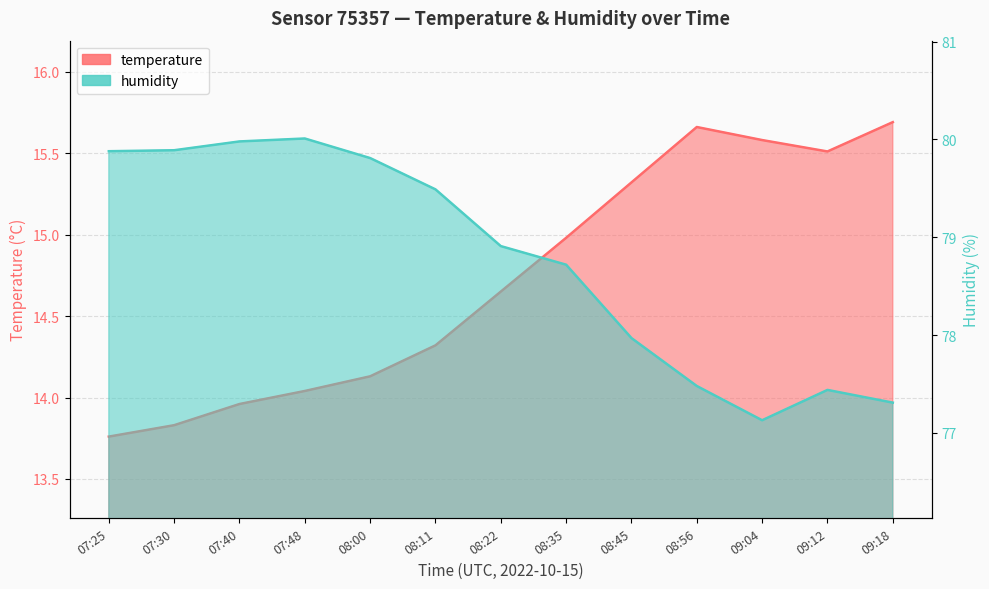

How many values in the humidity series exceed 78?

8